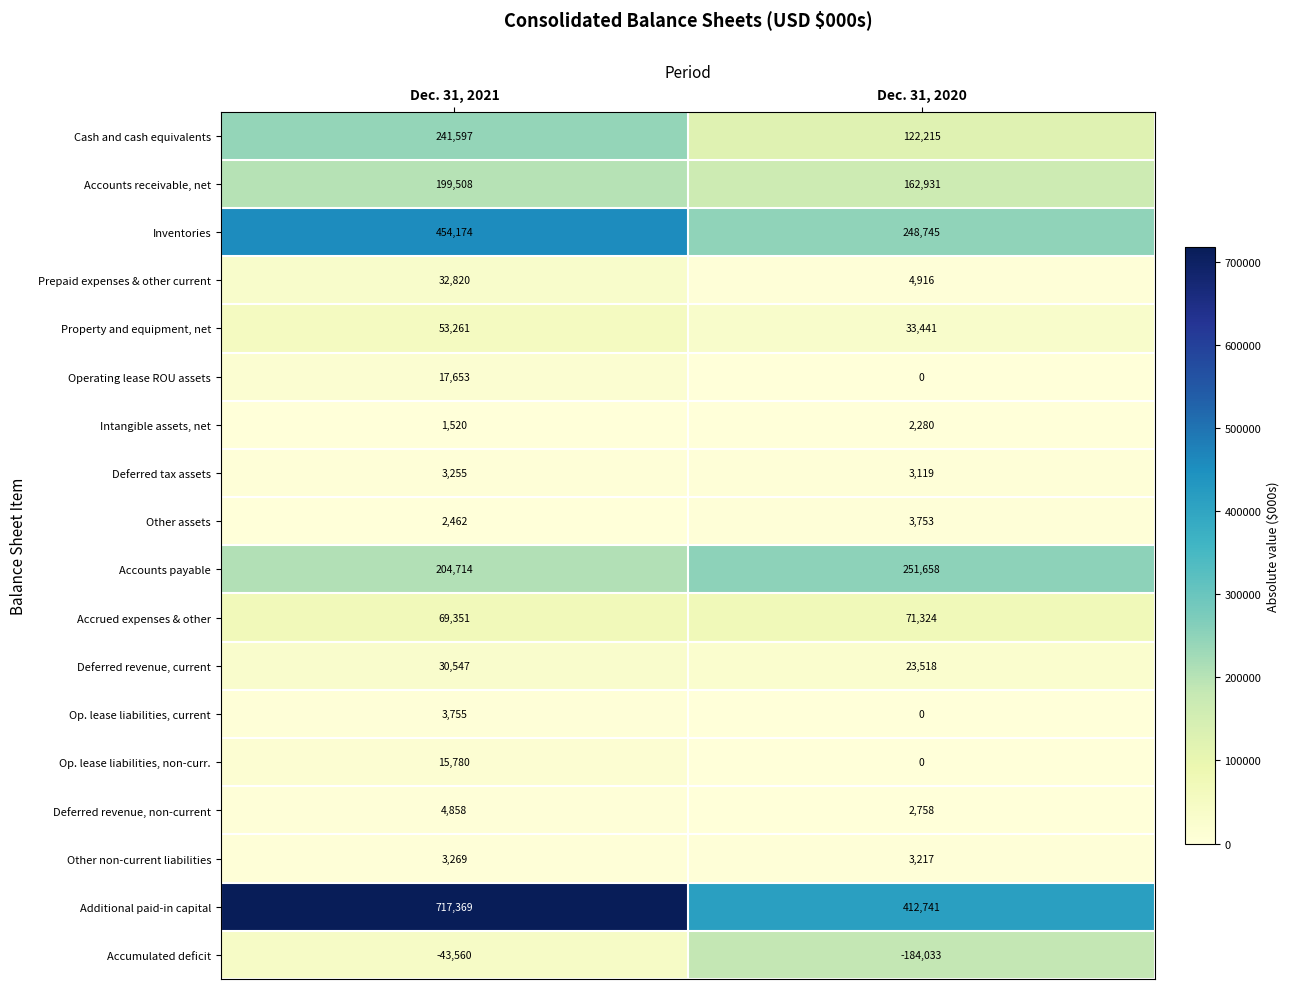

What is the average value of the Accumulated deficit series?

-113796